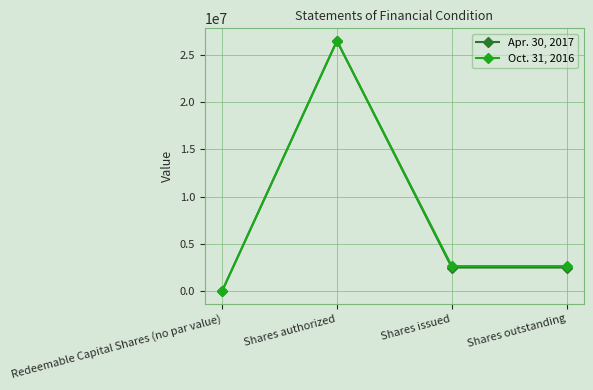

Does the chart have visible grid lines?

Yes